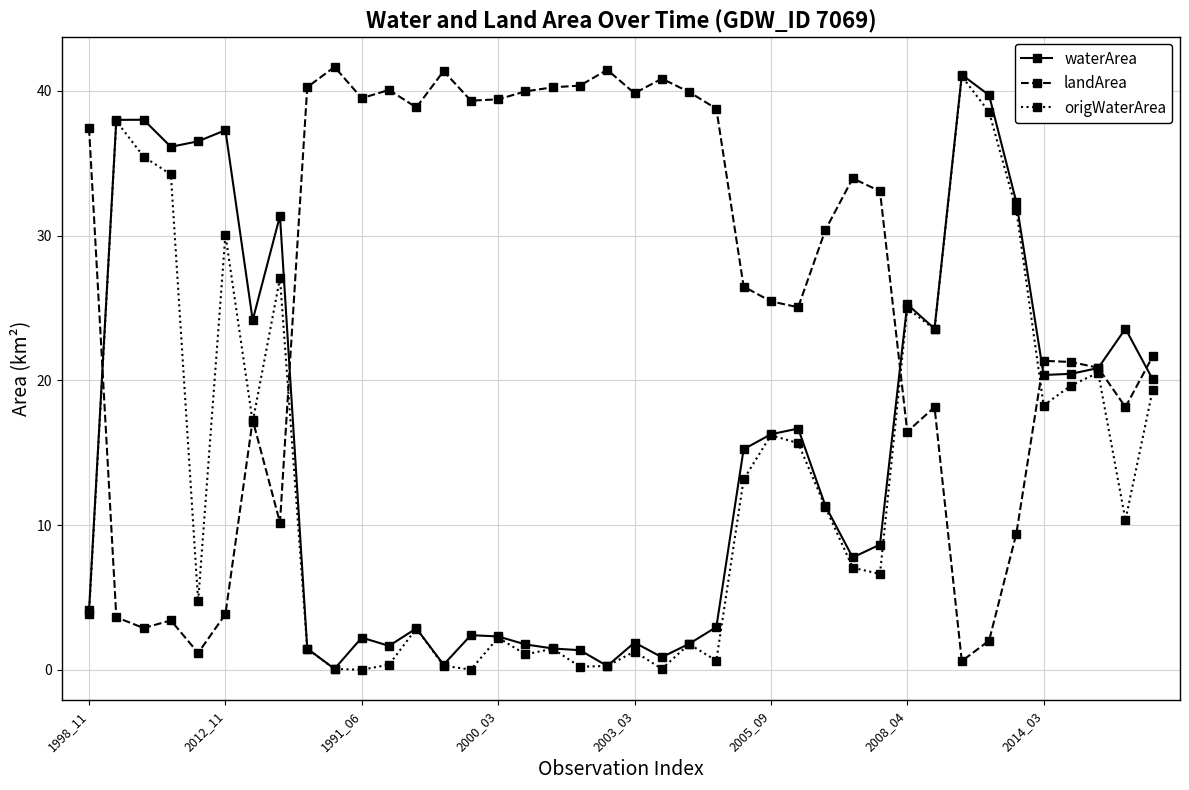

True or false: waterArea has more than 0 interior local peaks.

True